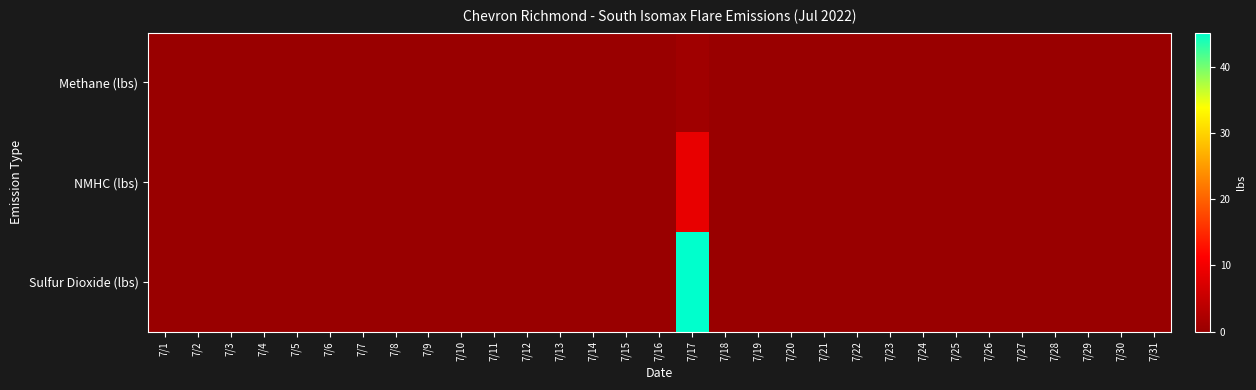

Between 7/4 and 7/30, which series saw the biggest shift?

Methane (lbs)